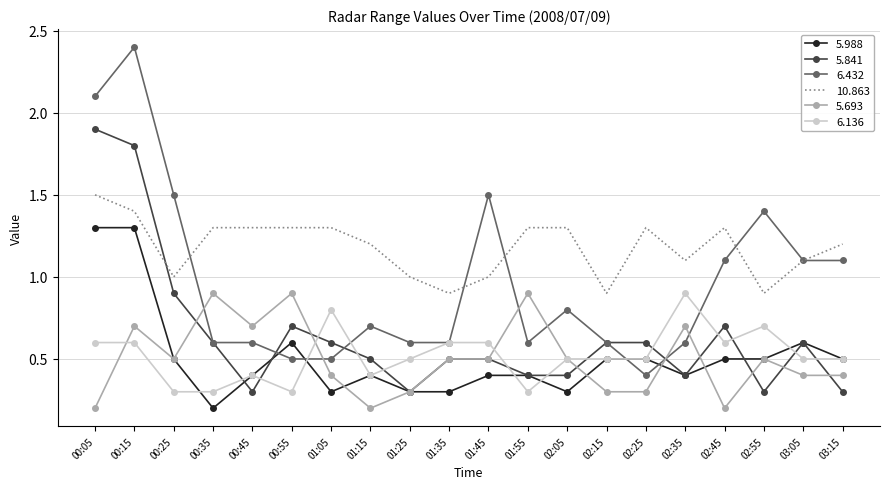

What position from the left is 02:15?

14